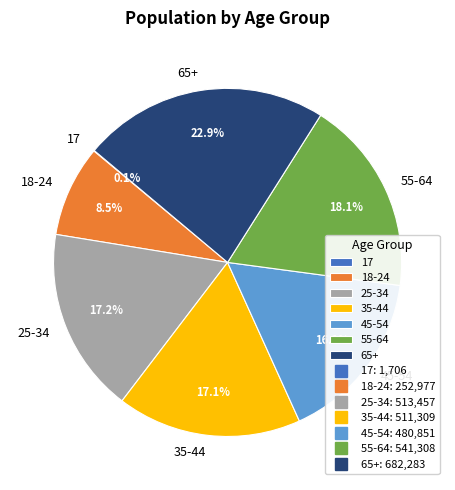

Does 25-34 account for over 50% of the chart?

No